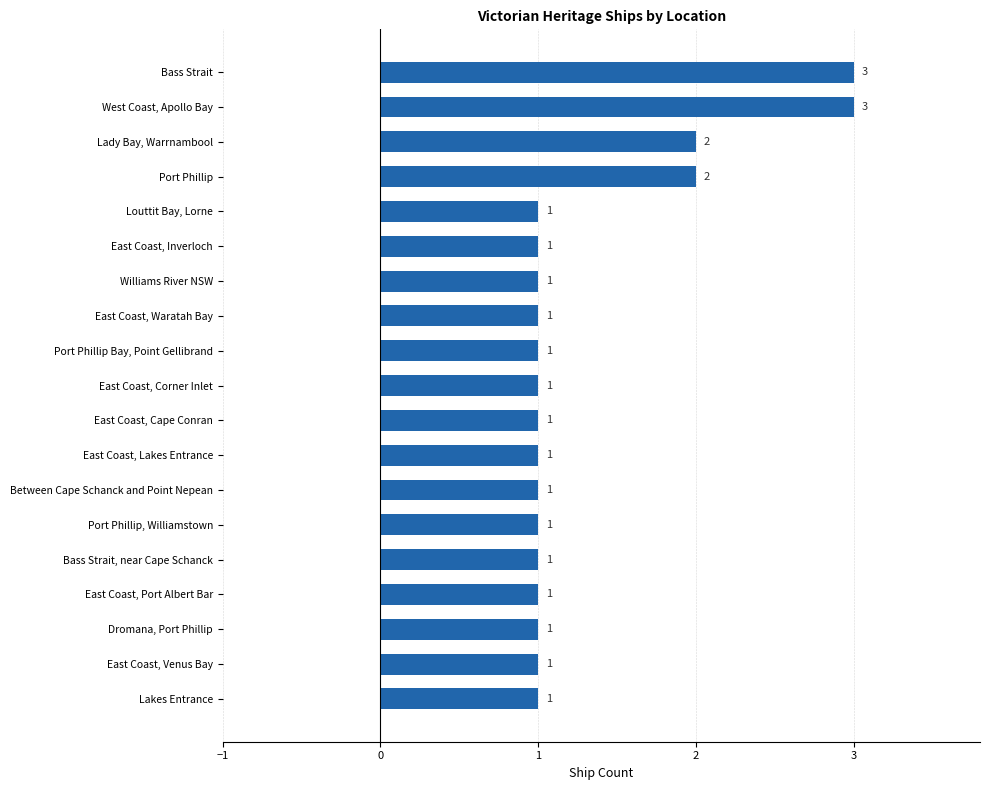

Count the values in the range 1 to 2.

17